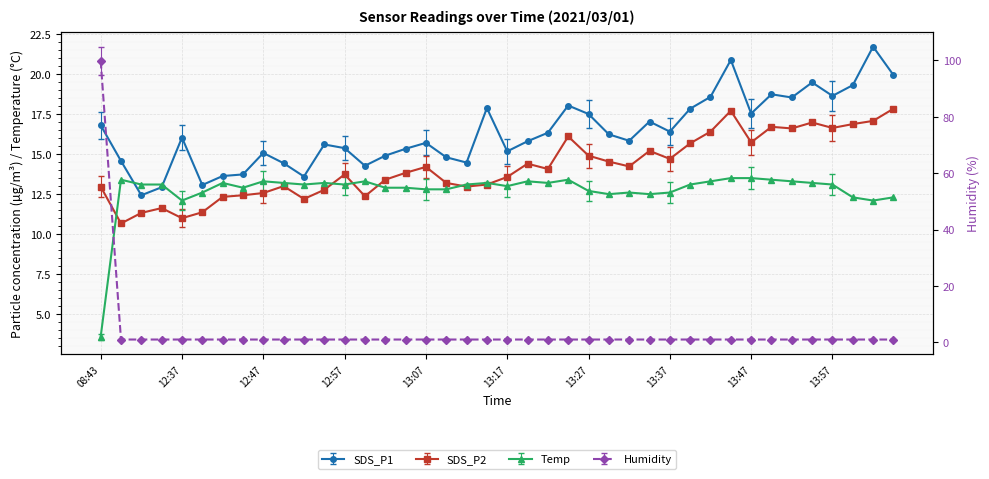

True or false: SDS_P2 has a value of 18.1 at 13:05.

False